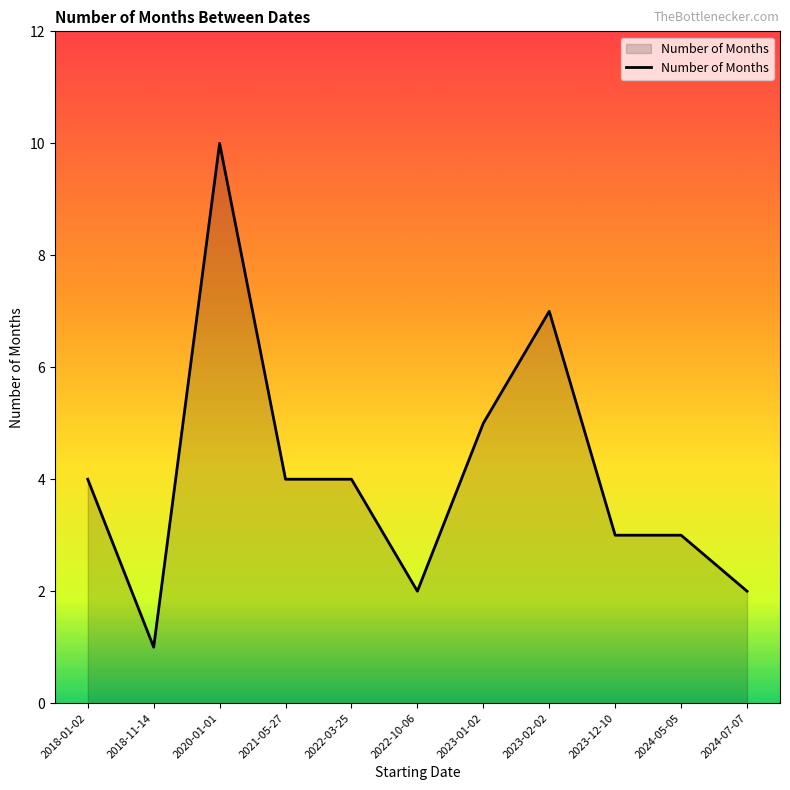

What is the ratio of the value at 2018-01-02 to the value at 2022-03-25?

1.0